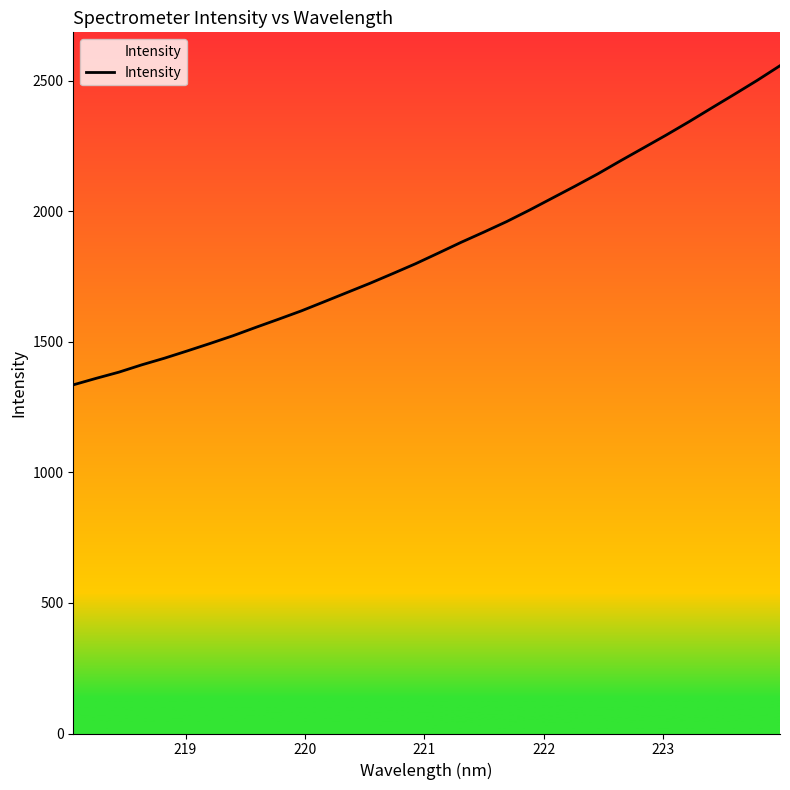

What is the smallest value displayed?

1335.1